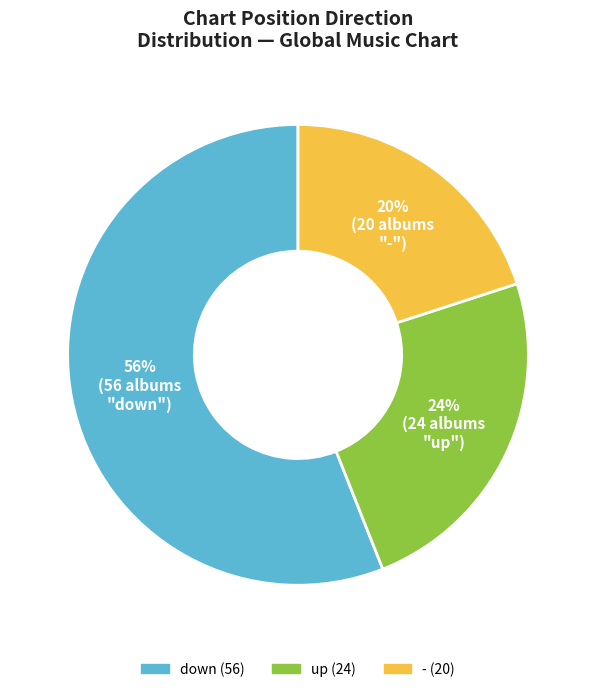

To the nearest percent, what portion does up represent?

24%